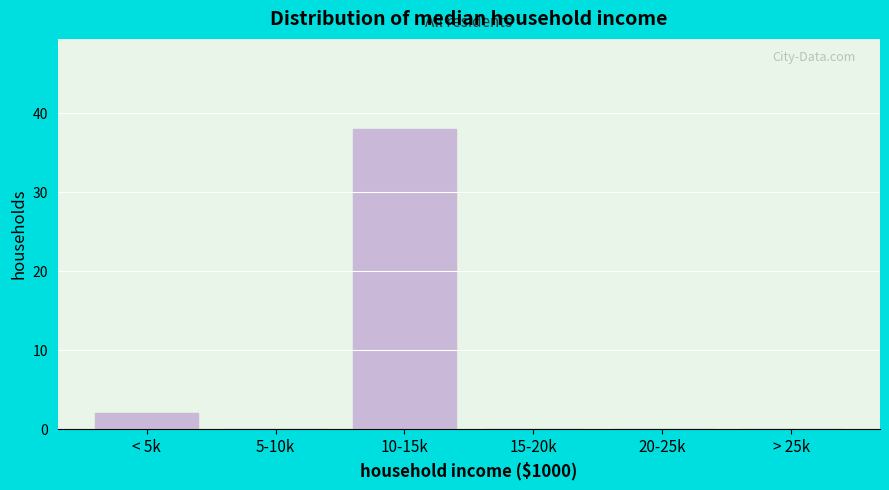

Reading left to right, what are all the values shown in this chart?

< 5k=2	5-10k=0	10-15k=38	15-20k=0	20-25k=0	> 25k=0